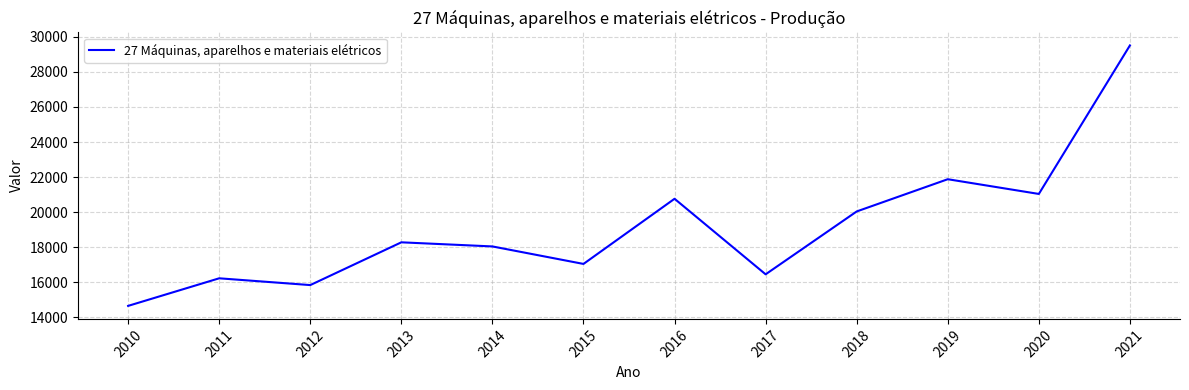

How many interior local peaks (higher than both neighbors) does the data have?

4